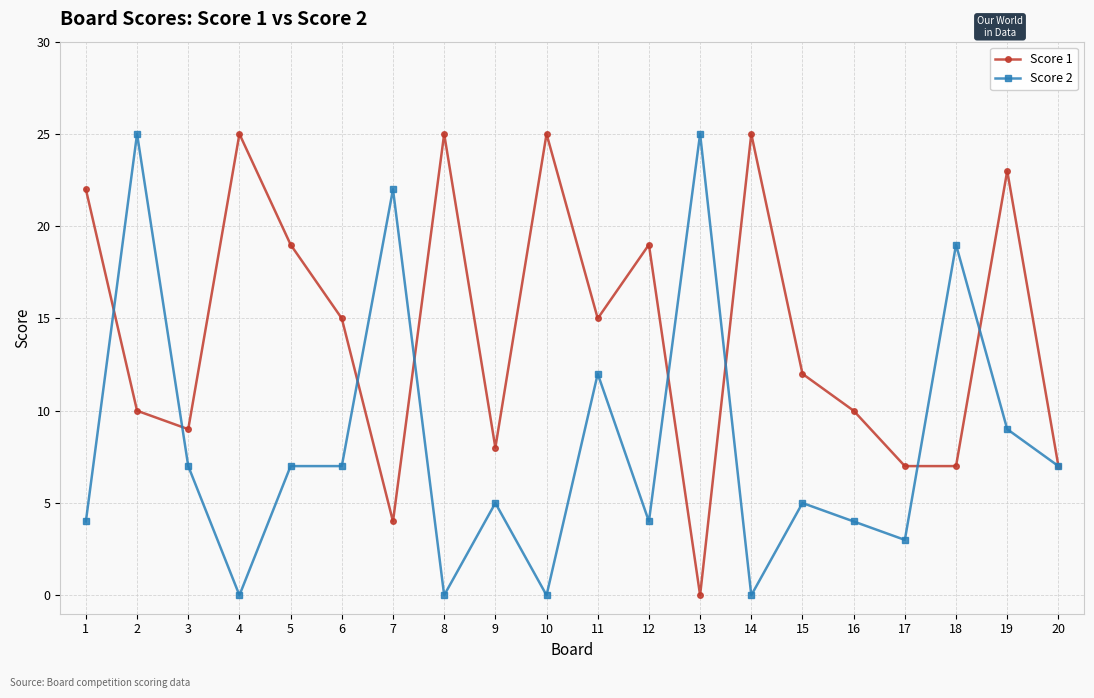

Reading left to right, extract all data points from this chart.

Score 1: 1=22	2=10	3=9	4=25	5=19	6=15	7=4	8=25	9=8	10=25	11=15	12=19	13=0	14=25	15=12	16=10	17=7	18=7	19=23	20=7
Score 2: 1=4	2=25	3=7	4=0	5=7	6=7	7=22	8=0	9=5	10=0	11=12	12=4	13=25	14=0	15=5	16=4	17=3	18=19	19=9	20=7